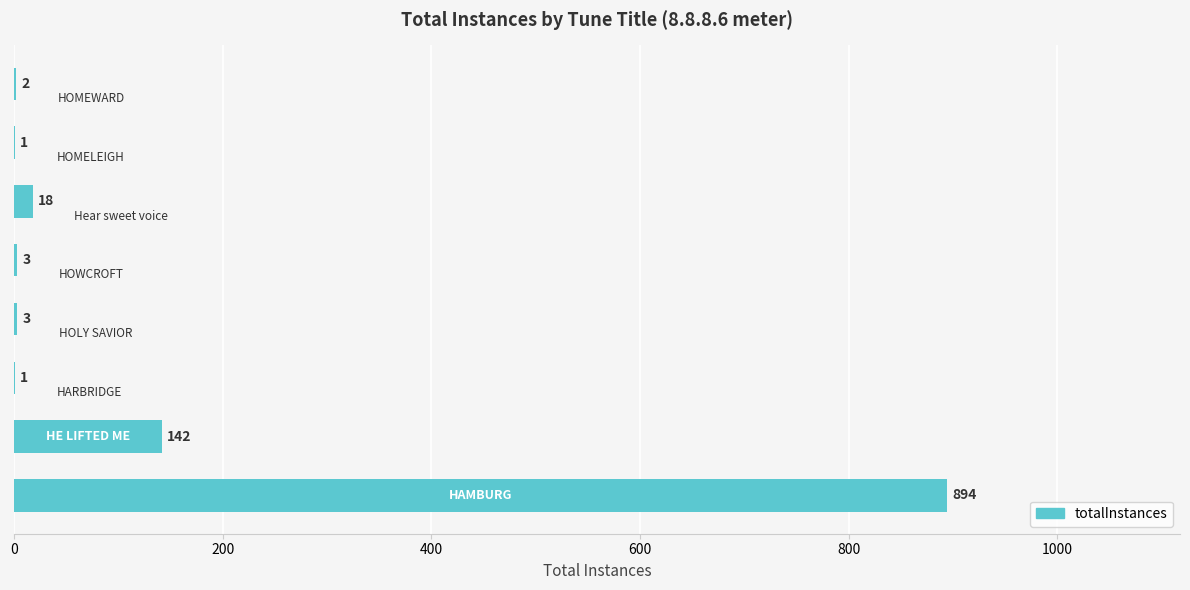

What is the sum of all values?

1064